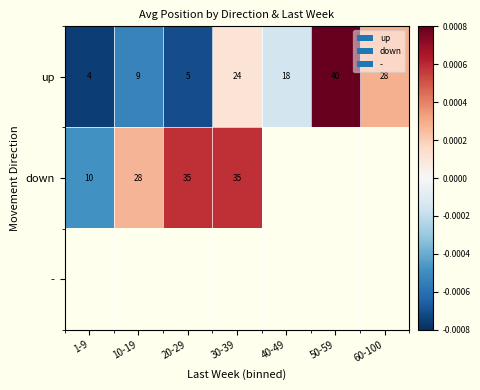

Which has a higher value, 30-39 or 1-9?

30-39